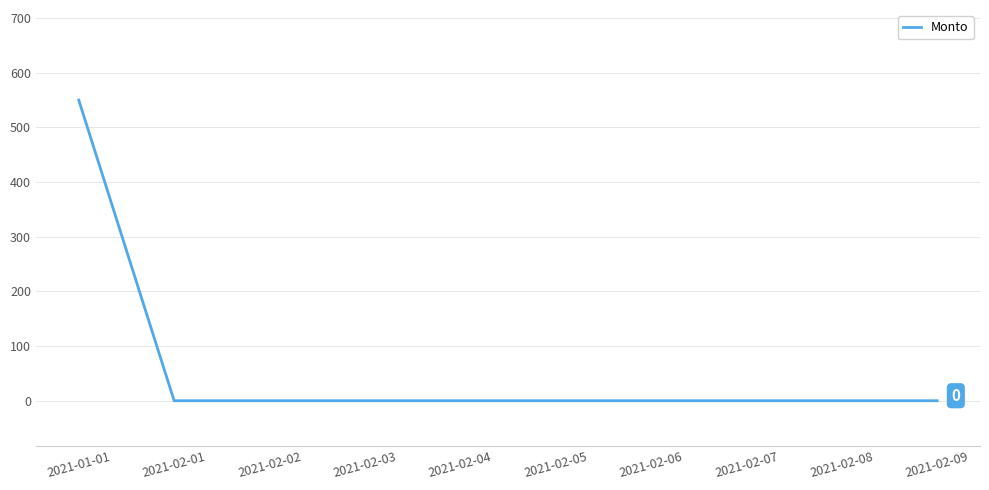

The value at 2021-02-06 is 267. True or false?

False